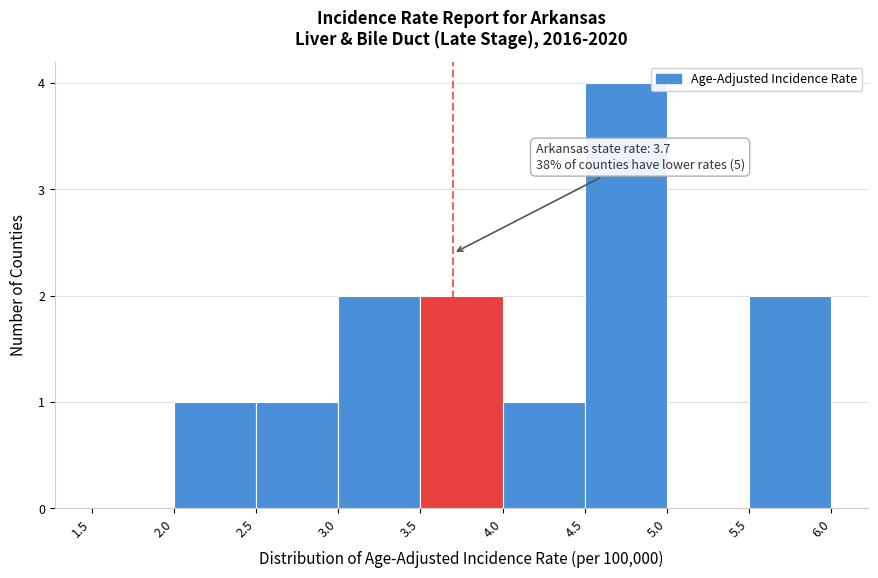

Which range on the x-axis has the tallest bar?

4.5 to 5.0